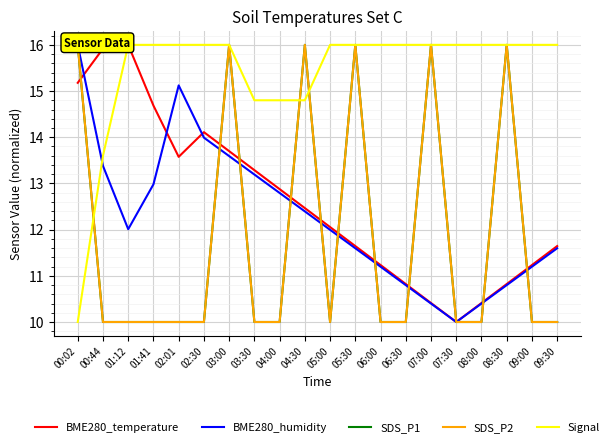

What is the value of the Signal point at the 12th from the left?

16.0